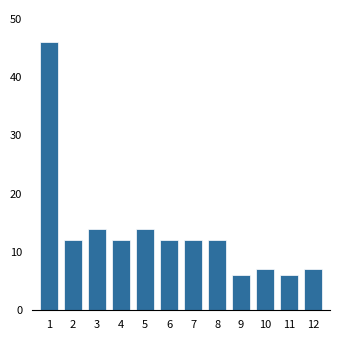

Reading left to right, transcribe all the data shown in this chart.

46	12	14	12	14	12	12	12	6	7	6	7